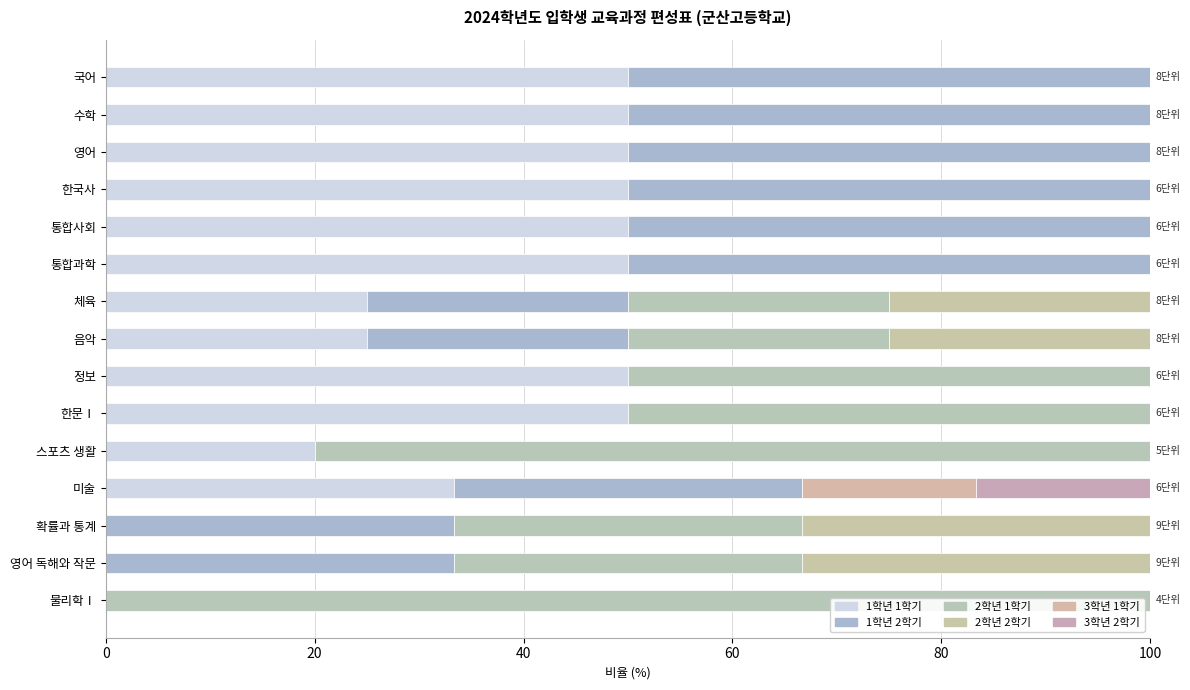

How many categories are shown in the chart?

15